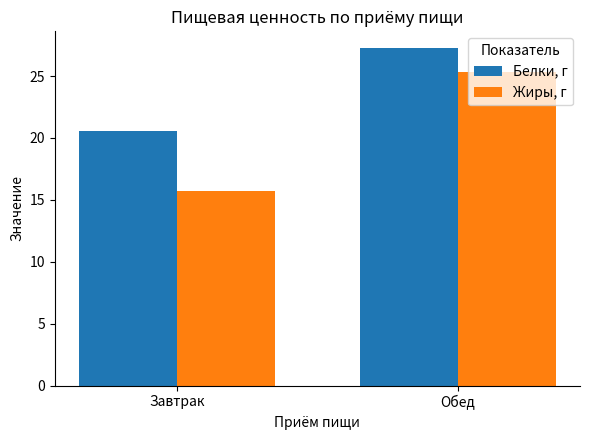

What is the difference between the Белки, г values at Обед and Завтрак?

6.7